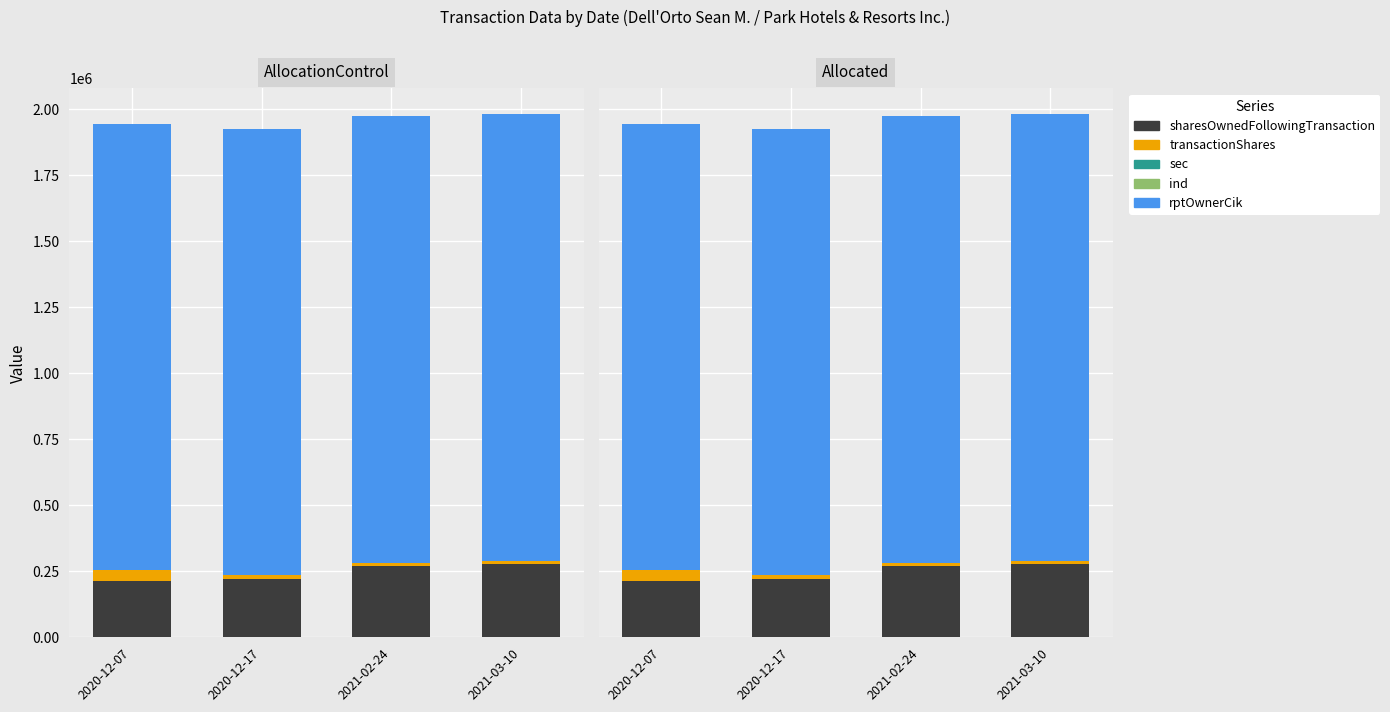

Which series has the largest total across all categories?

rptOwnerCik